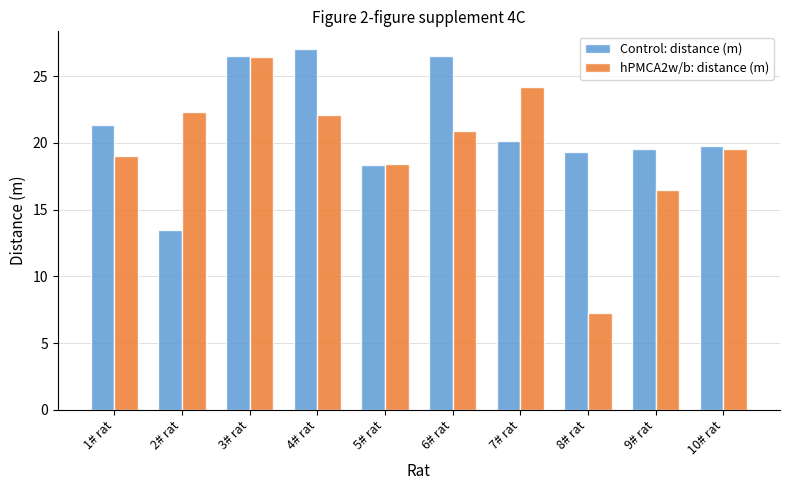

What is the difference between the second highest and second lowest values in the hPMCA2w/b: distance (m) series?

7.7